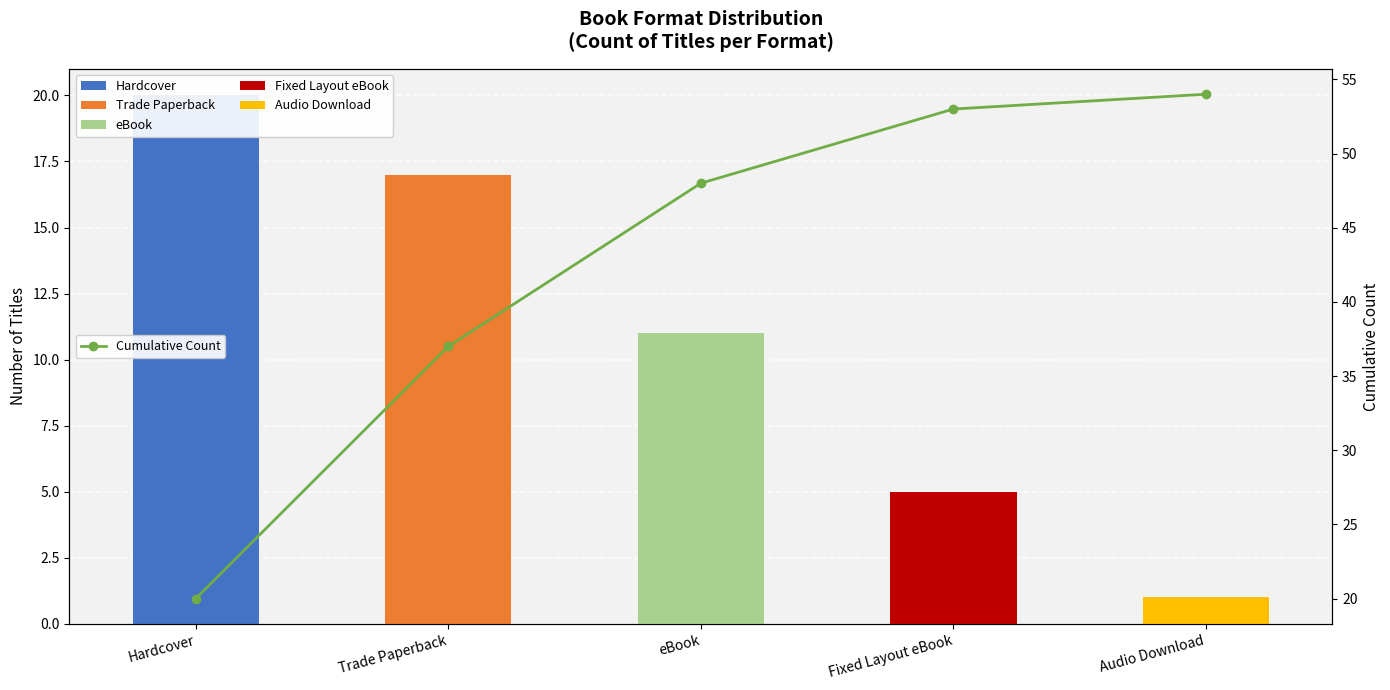

How many data points are above 48?

2